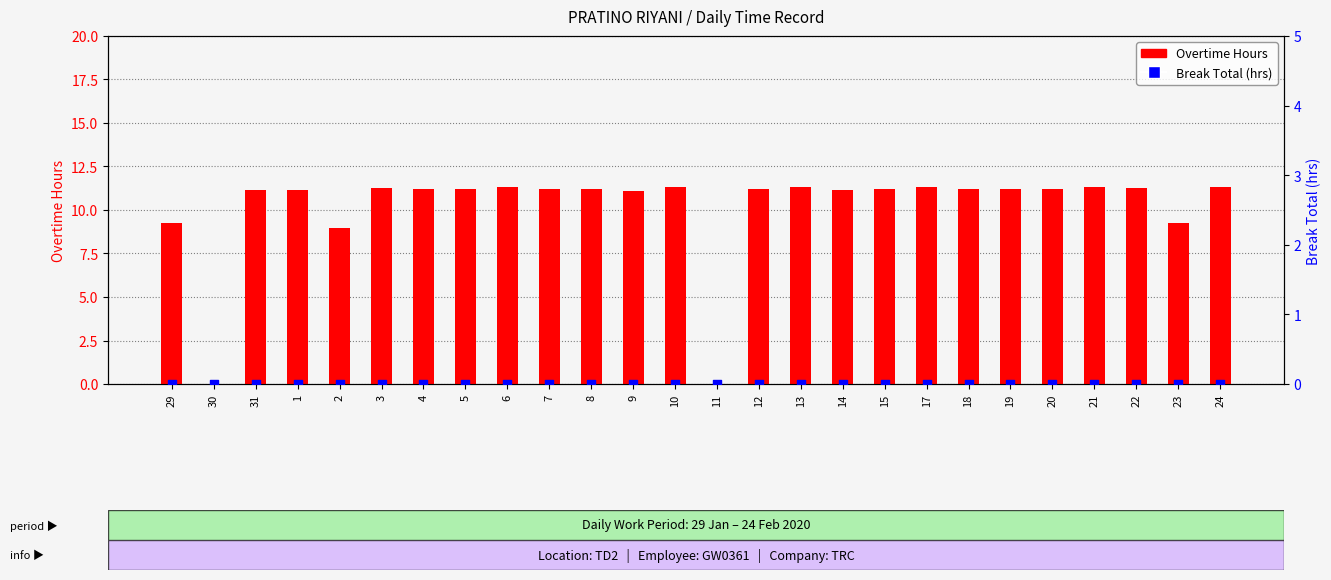

At how many categories does at least one series exceed 4?

24